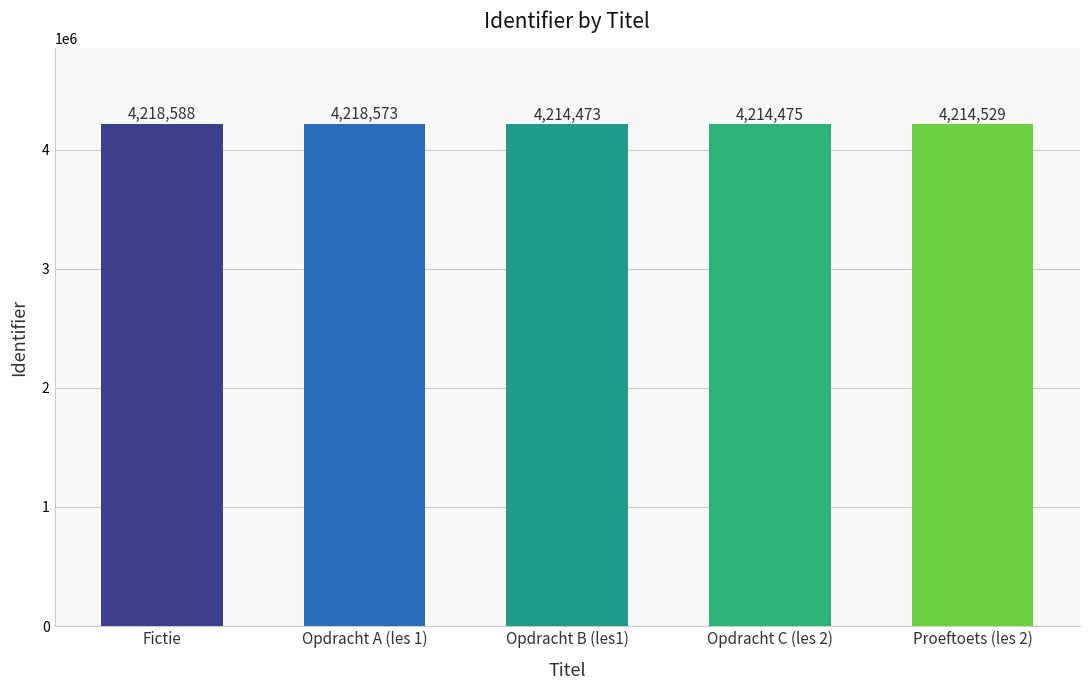

List the labels in order of value, largest first.

Fictie, Opdracht A (les 1), Proeftoets (les 2), Opdracht C (les 2), Opdracht B (les1)